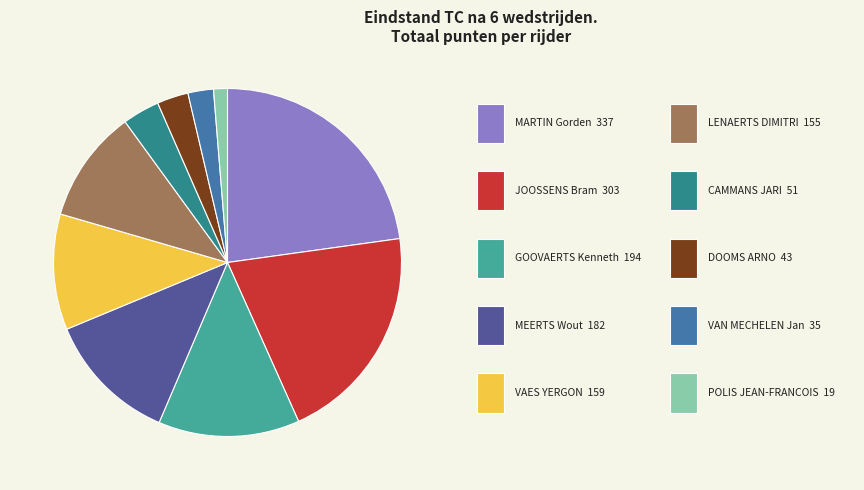

Does any single category account for the majority?

No